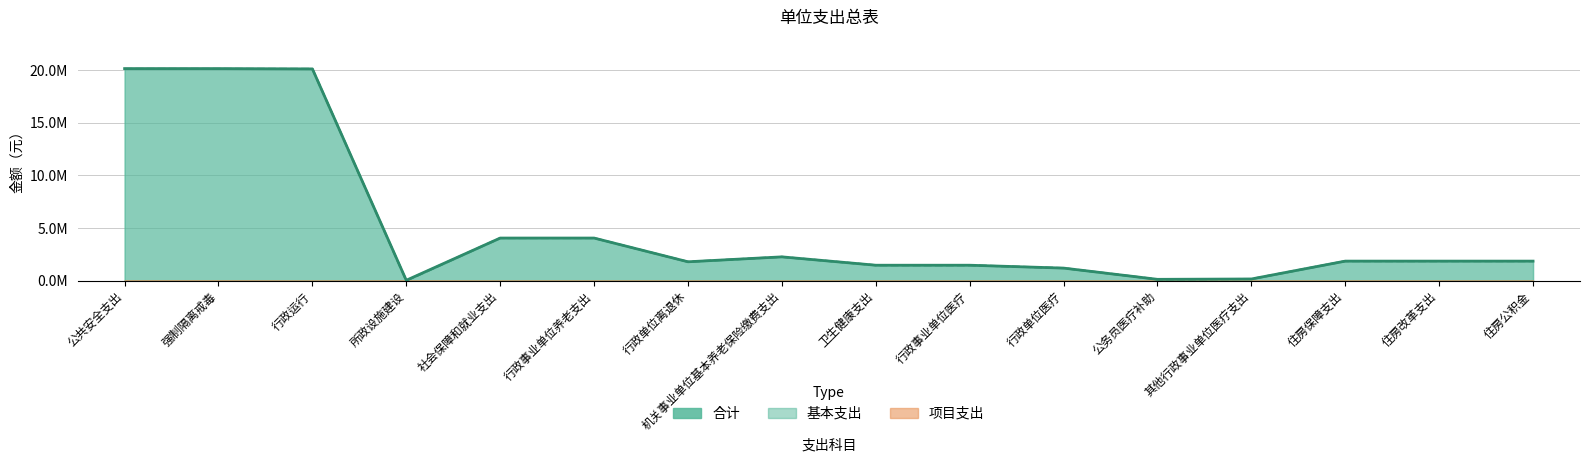

Reading left to right, extract all data points from this chart.

合计: 20147547.4	20147547.4	20117547.4	30000.0	4043368.3	4043368.3	1787702.3	2255666.0	1461542.6	1461542.6	1188444.6	120000.0	153098.0	1851432.6	1851432.6	1851432.6
基本支出: 20117547.4	20117547.4	20117547.4	0.0	4043368.3	4043368.3	1787702.3	2255666.0	1461542.6	1461542.6	1188444.6	120000.0	153098.0	1851432.6	1851432.6	1851432.6